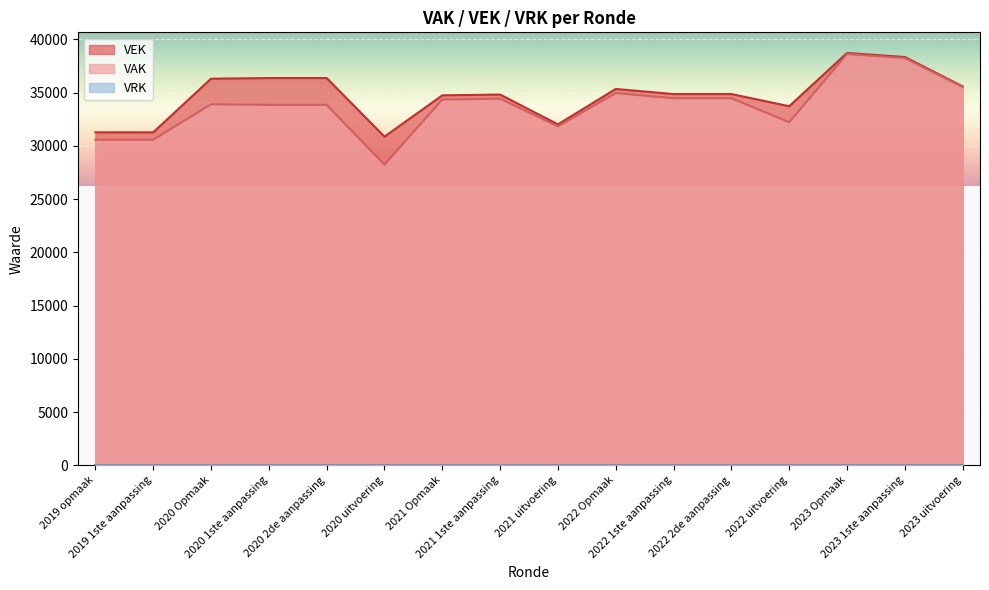

At which label does VEK reach its minimum?

2020 uitvoering